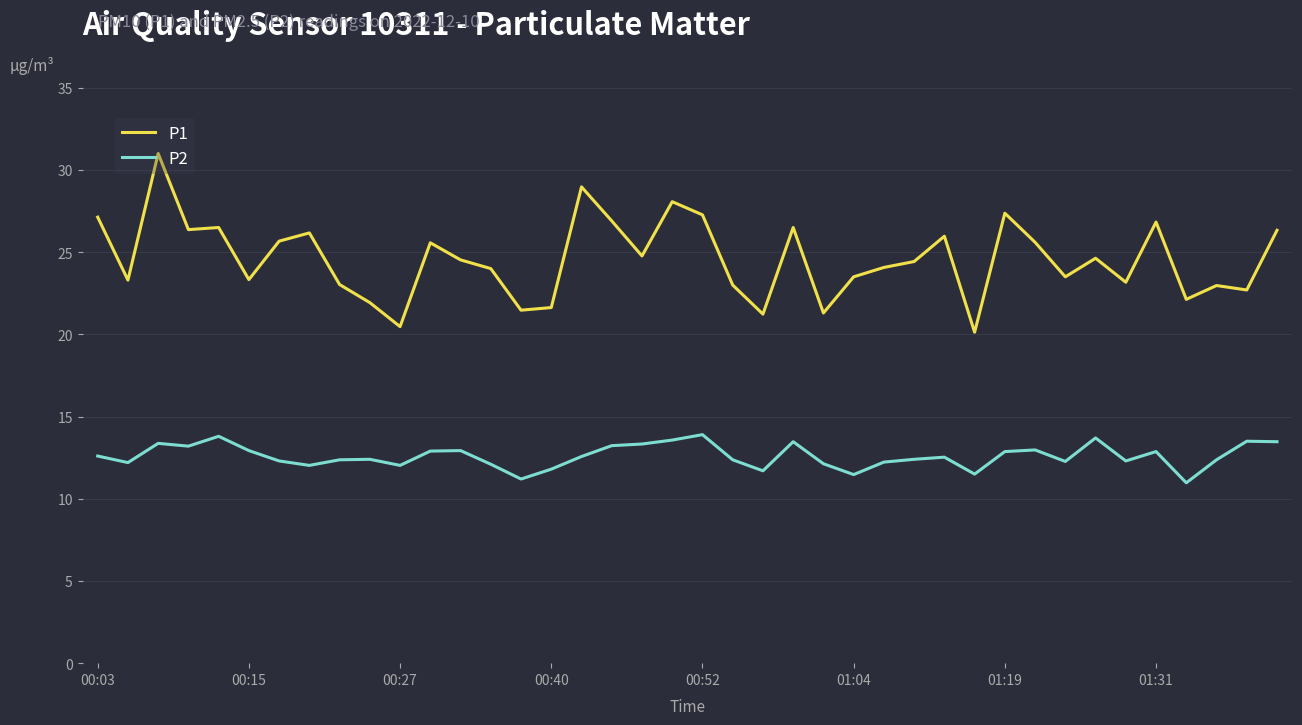

Rank the series by their maximum value, from lowest to highest.

P2, P1